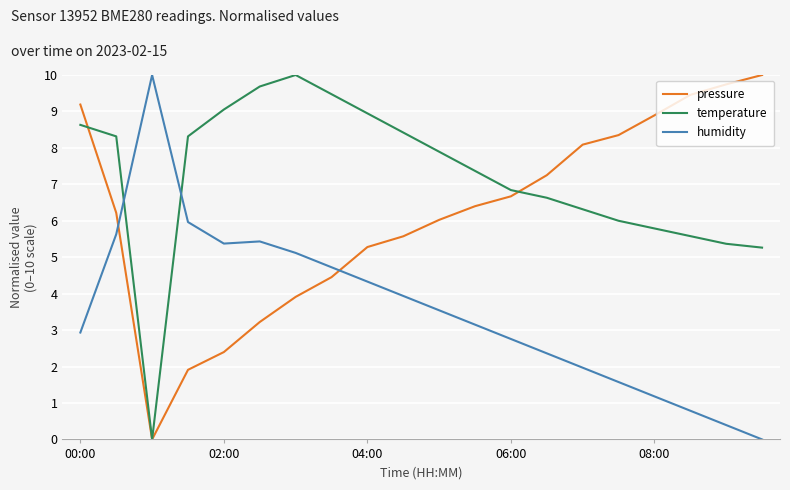

What is the maximum value for humidity?

10.0